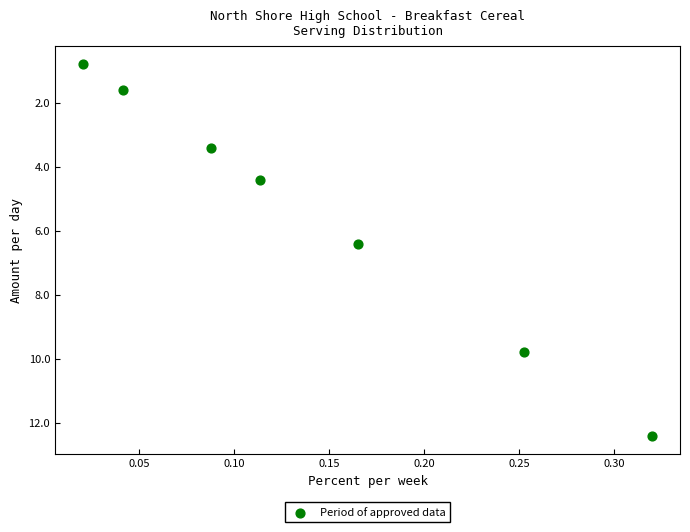

What Y value in the scatter plot is closest to 6?

6.4